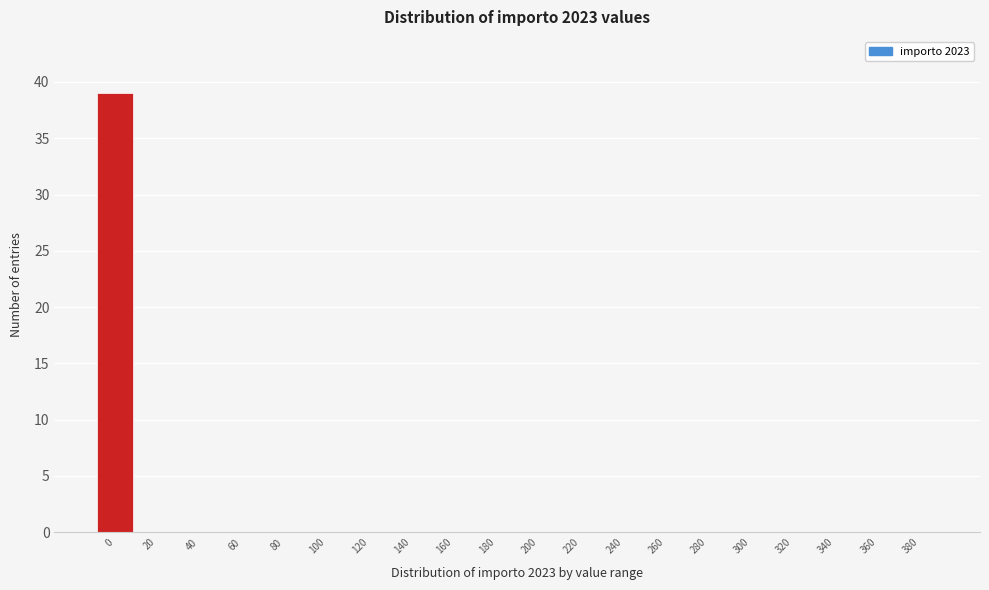

Reading left to right, list all the values displayed in this chart.

0=39	20=0	40=0	60=0	80=0	100=0	120=0	140=0	160=0	180=0	200=0	220=0	240=0	260=0	280=0	300=0	320=0	340=0	360=0	380=0